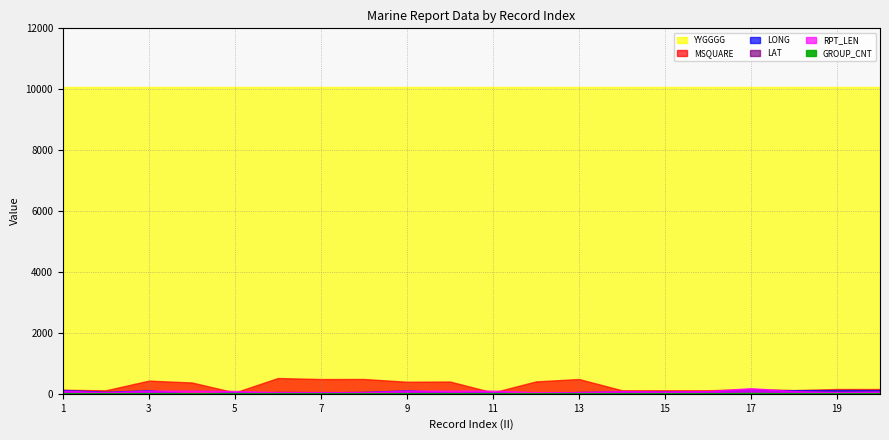

Is the value of MSQUARE at 16 greater than the value of RPT_LEN at 7?

Yes